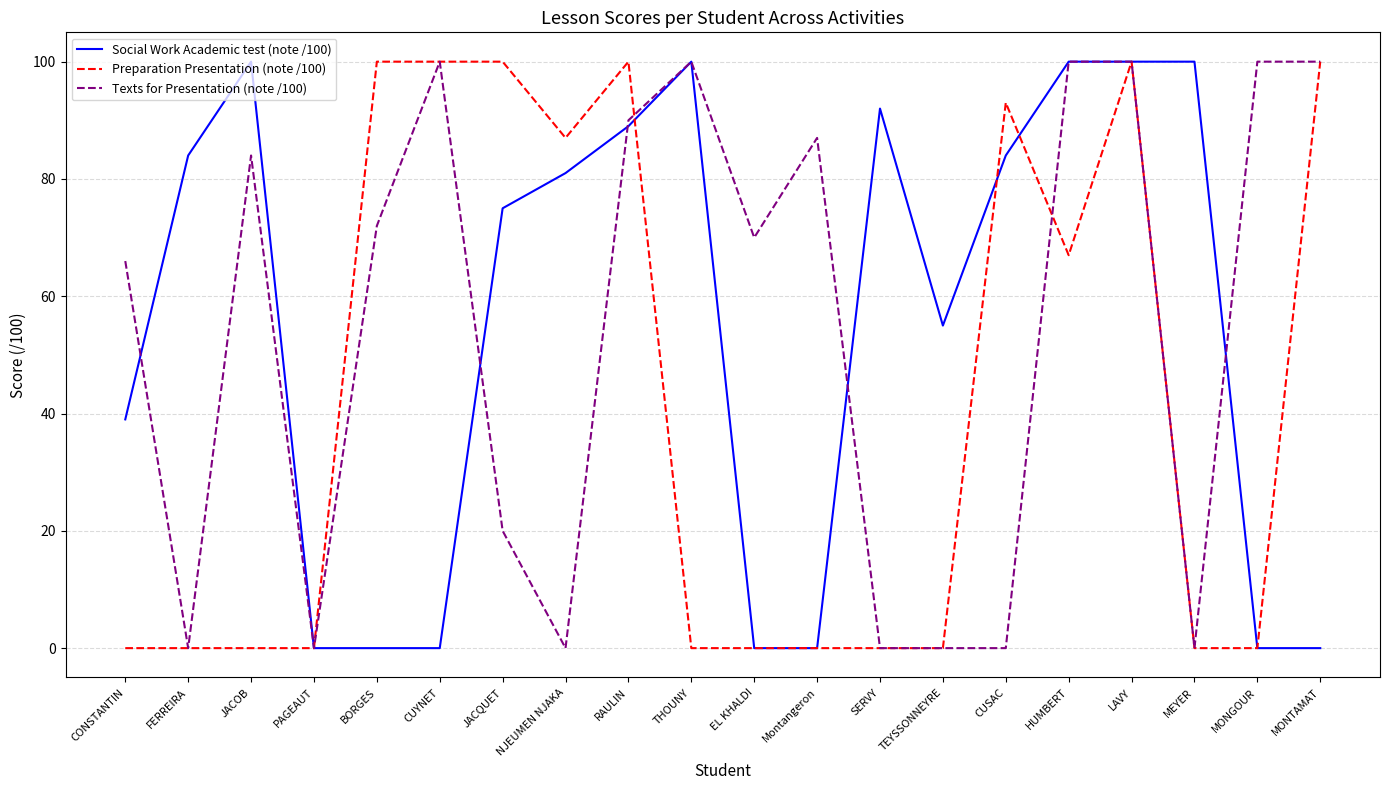

Which series changed the most between CONSTANTIN and CUYNET?

Preparation Presentation (note /100)